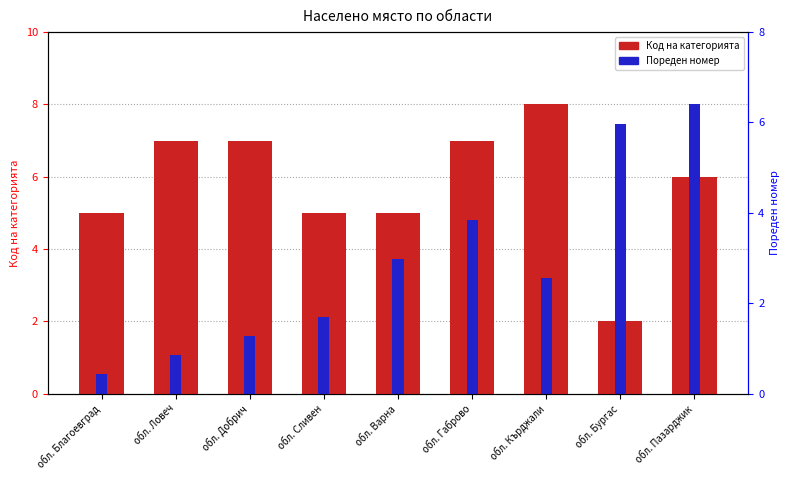

At which label does Пореден номер (нормализиран) reach its peak?

обл. Пазарджик